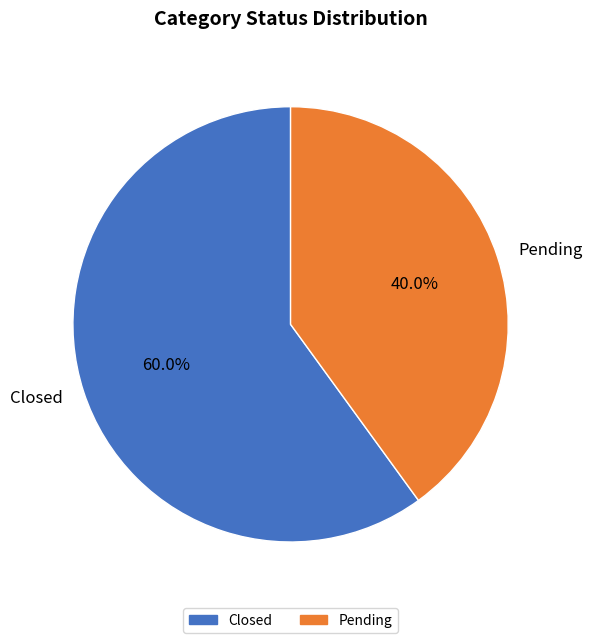

Is it true that Closed is 60% of the pie?

True